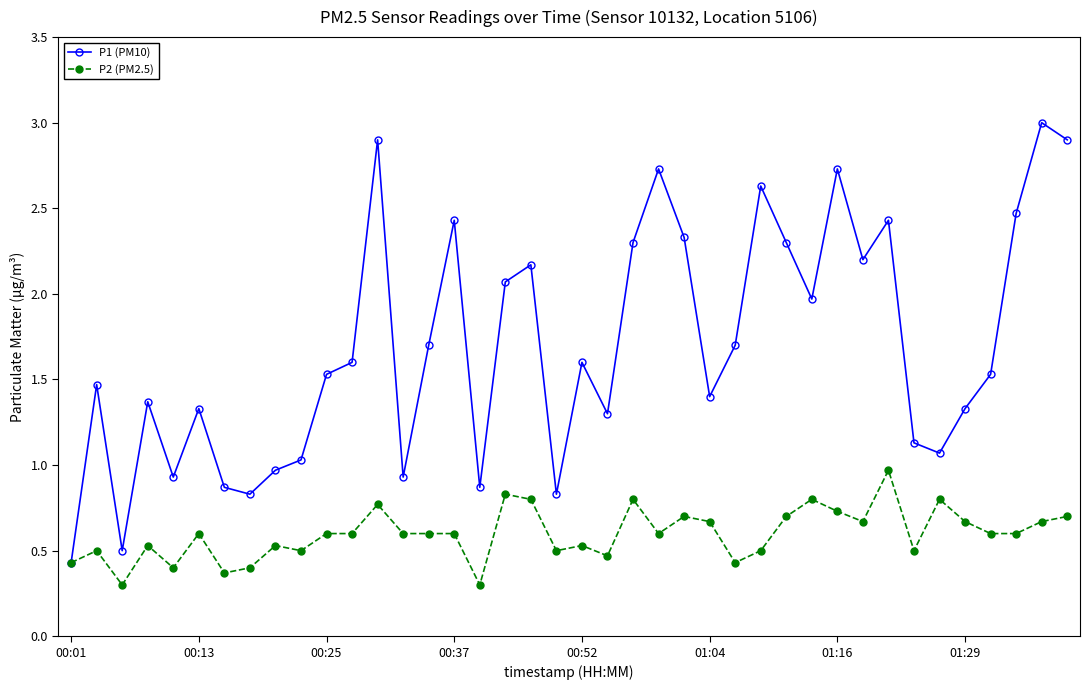

List the series in order of their peak value, lowest first.

P2 (PM2.5), P1 (PM10)